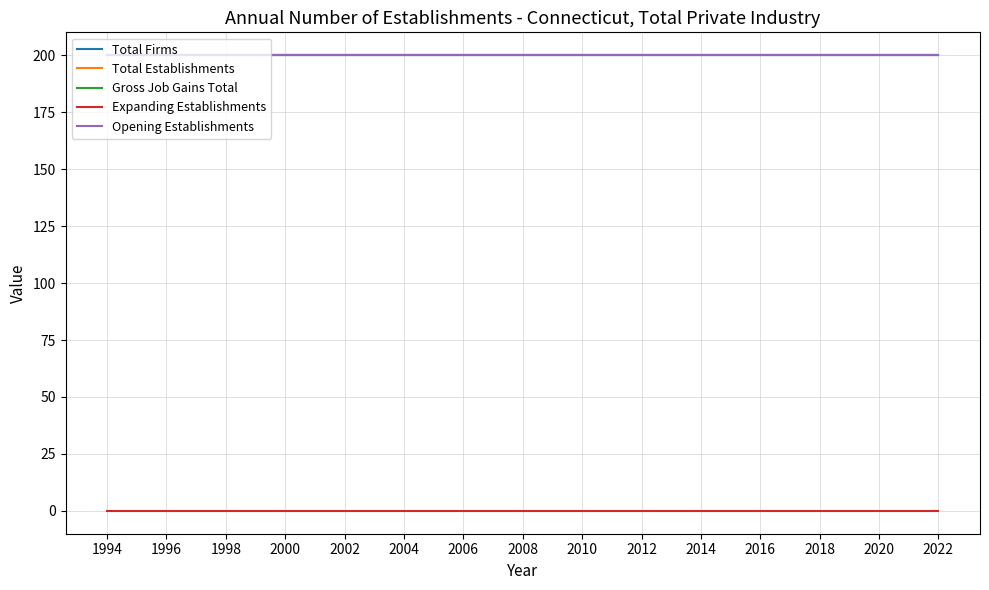

Does the chart display data point markers on the line(s)?

No